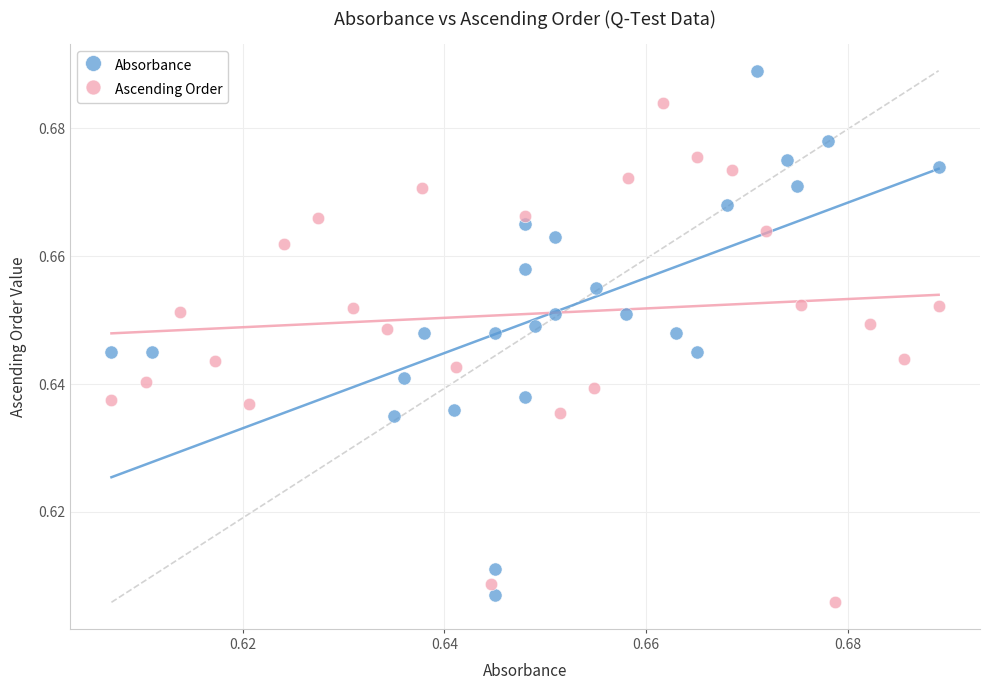

Which series reaches the maximum Y coordinate?

Absorbance